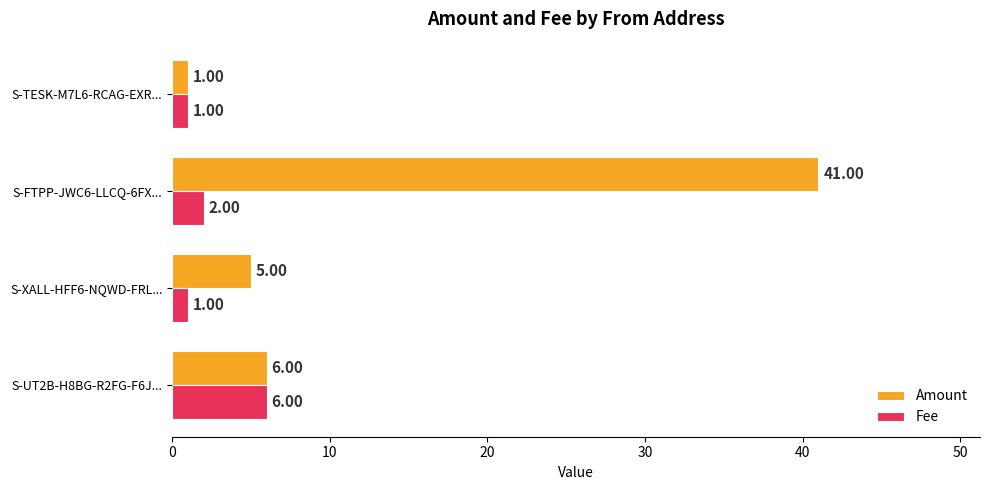

How many data points does each series have?

4